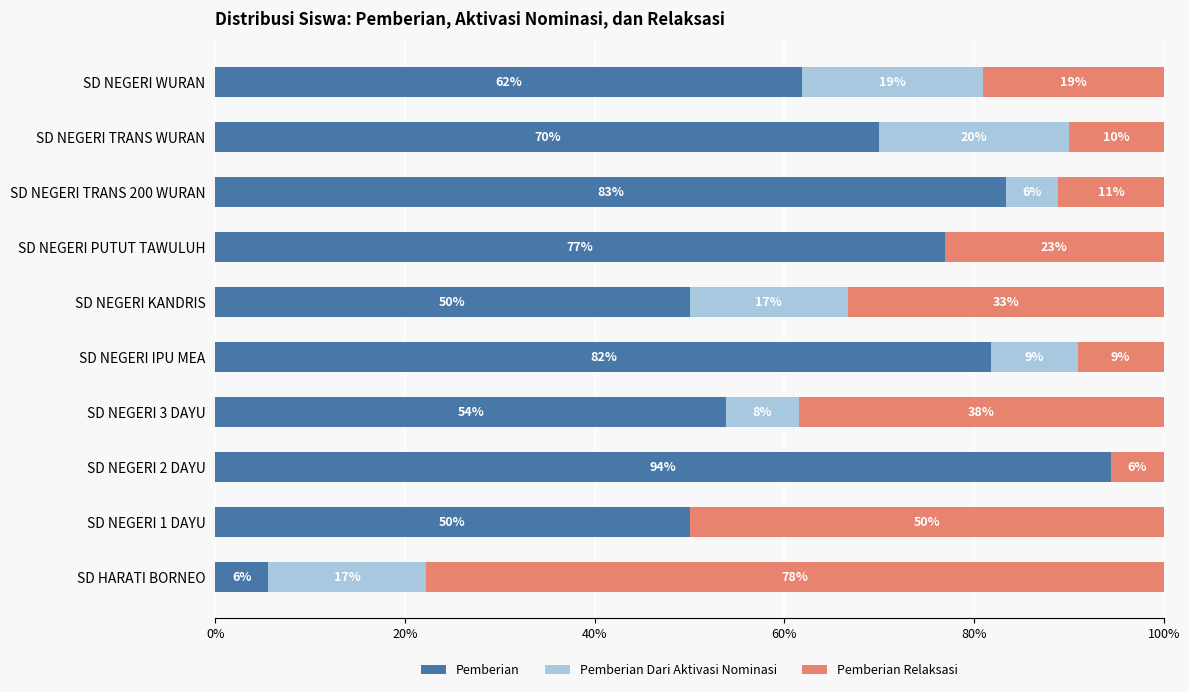

Is it true that Pemberian equals 133.0 at SD NEGERI PUTUT TAWULUH?

False